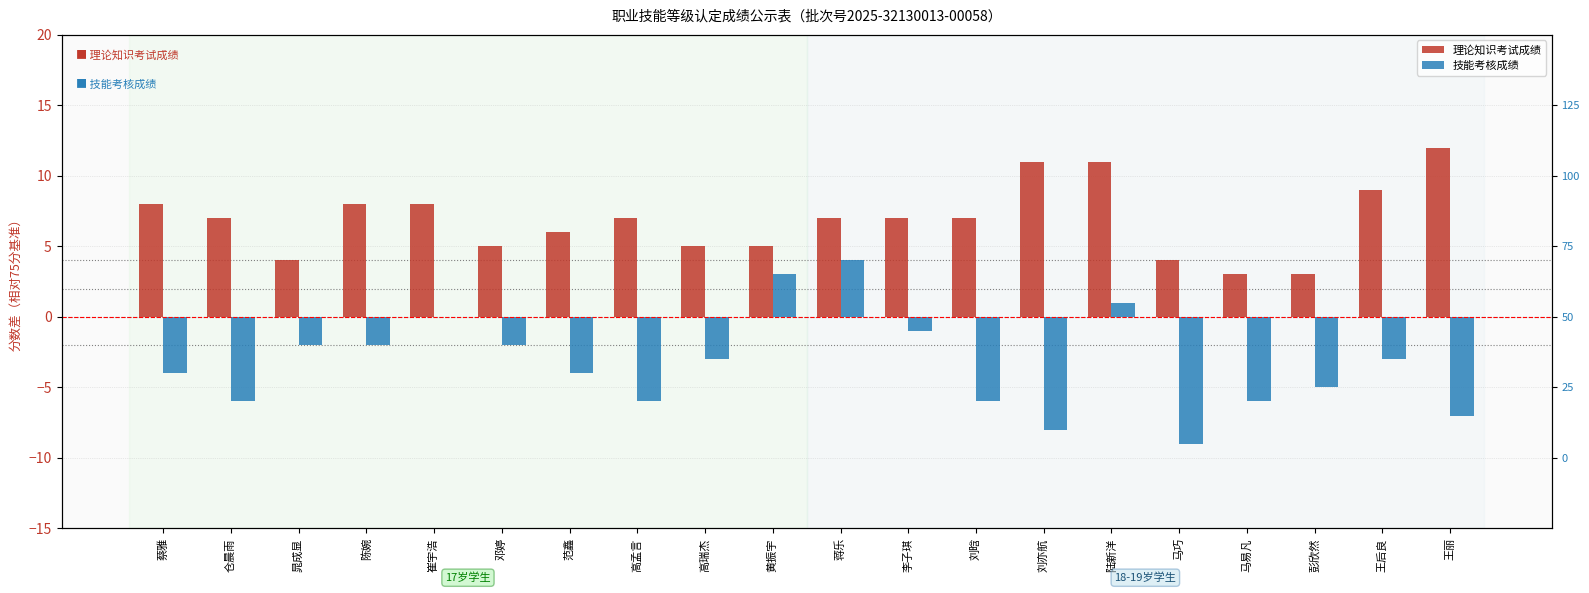

Reading left to right, transcribe all the data shown in this chart.

理论知识考试成绩: 蔡雅=8	仓晨雨=7	晁成显=4	陈婉=8	崔宇浩=8	邓婷=5	范鑫=6	高孟言=7	高瑞杰=5	黄振宇=5	蒋乐=7	李子琪=7	刘晗=7	刘亦航=11	陆新洋=11	马巧=4	马易凡=3	彭欣然=3	王后良=9	王丽=12
技能考核成绩: 蔡雅=-4	仓晨雨=-6	晁成显=-2	陈婉=-2	崔宇浩=0	邓婷=-2	范鑫=-4	高孟言=-6	高瑞杰=-3	黄振宇=3	蒋乐=4	李子琪=-1	刘晗=-6	刘亦航=-8	陆新洋=1	马巧=-9	马易凡=-6	彭欣然=-5	王后良=-3	王丽=-7